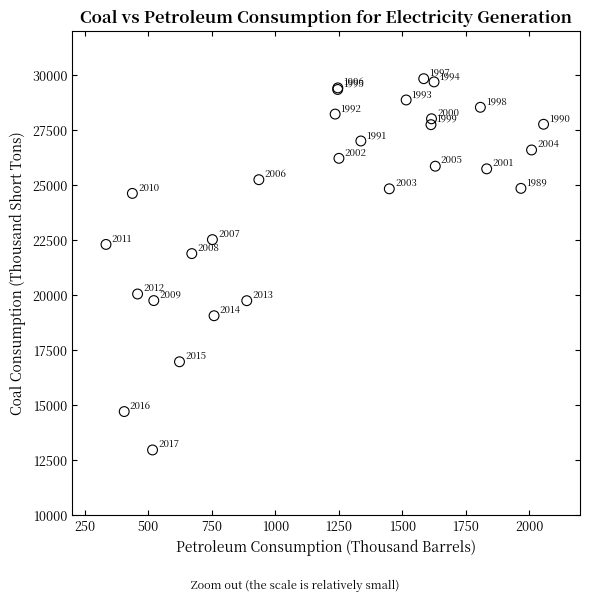

What Y value in the scatter plot is closest to 21414?

21901.7